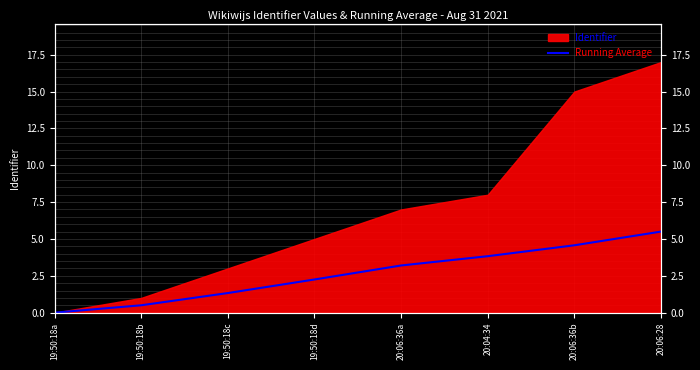

Where is the data nearest to the value 2?

19:50:18d